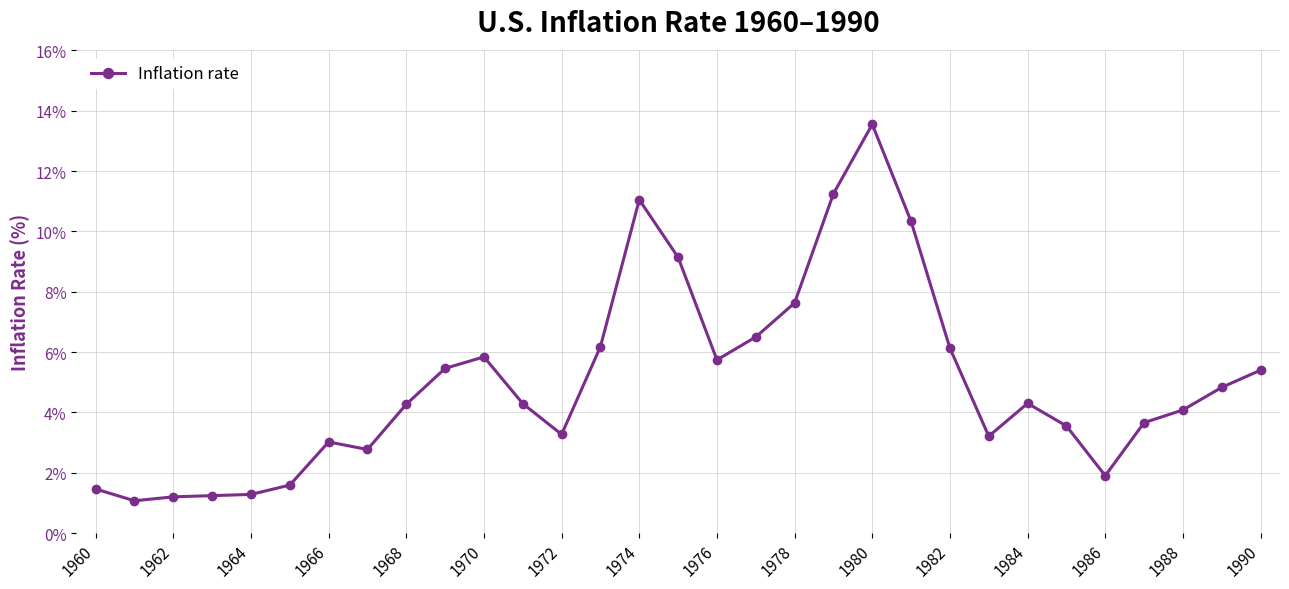

What is the difference between the maximum and minimum values?

12.5